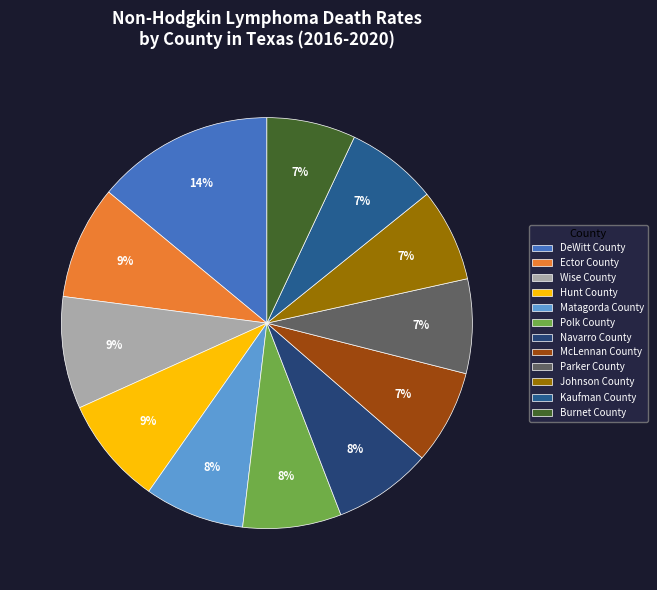

To the nearest percent, what is the combined percentage of Burnet County and Parker County?

14%